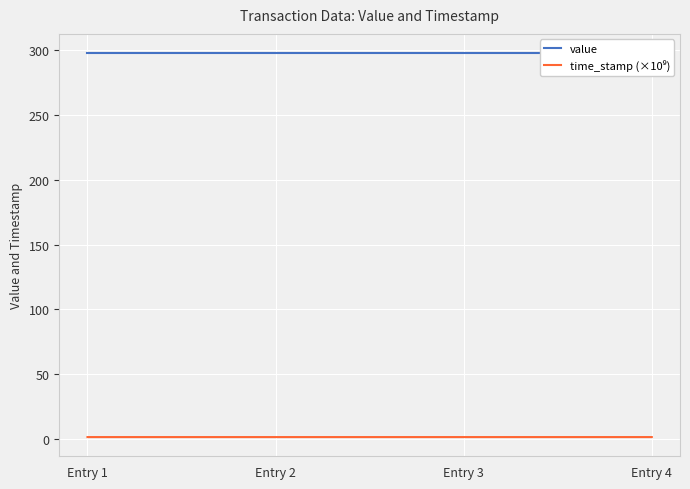

The time_stamp (×10⁹) series shows 1.6 at Entry 3. True or false?

True